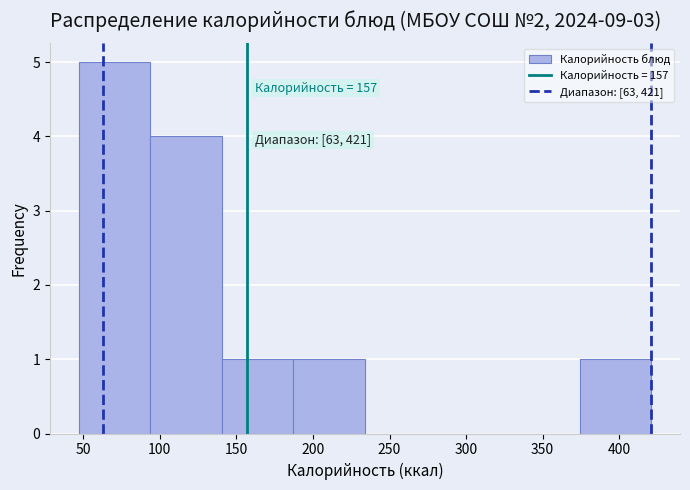

Which range on the x-axis has the tallest bar?

45 to 95